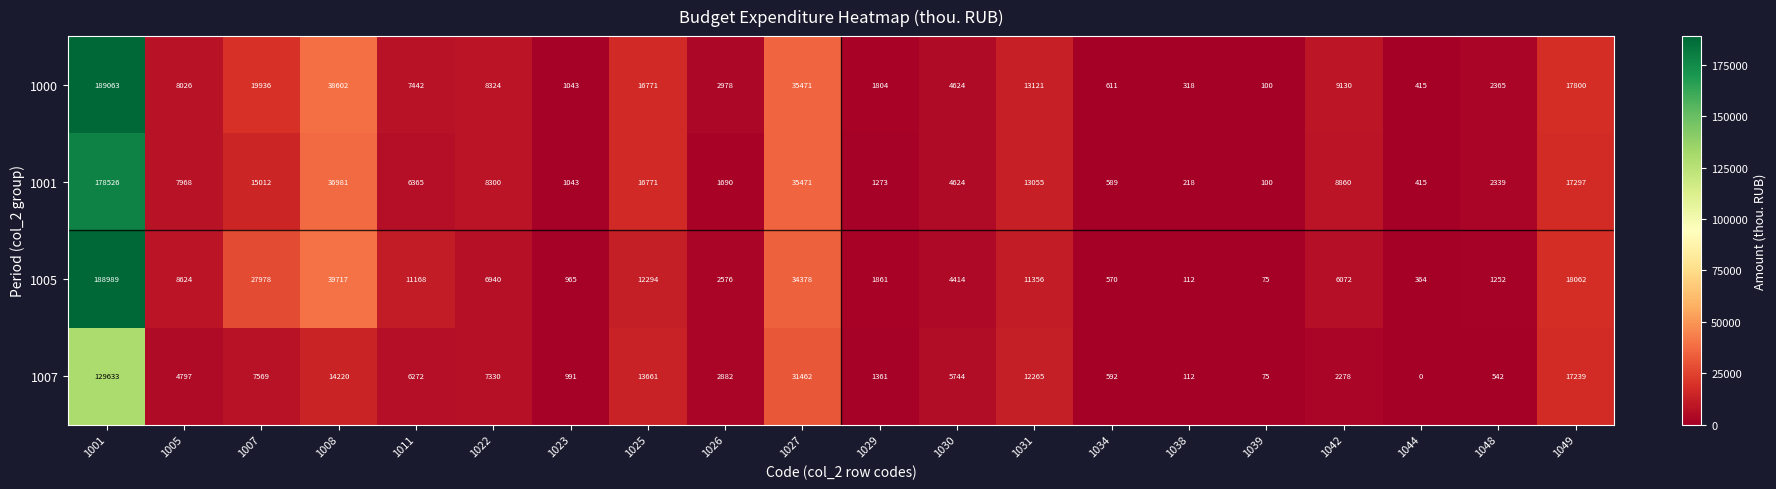

What is the sum of the 1005 values at 1025 and 1030?

16708